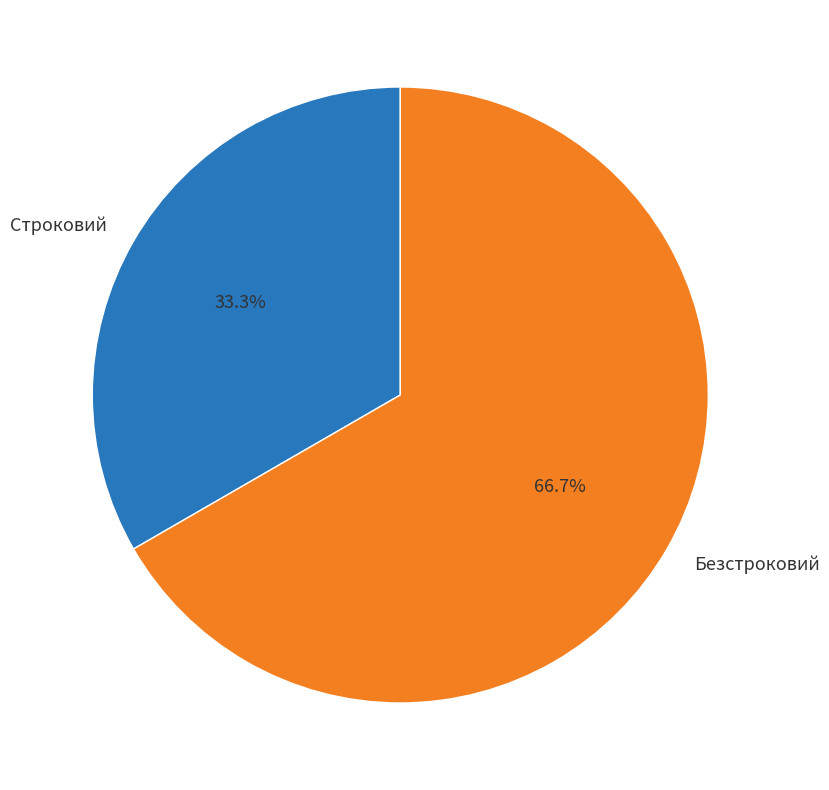

Approximately how many times larger is the value at Строковий compared to Безстроковий?

0.5